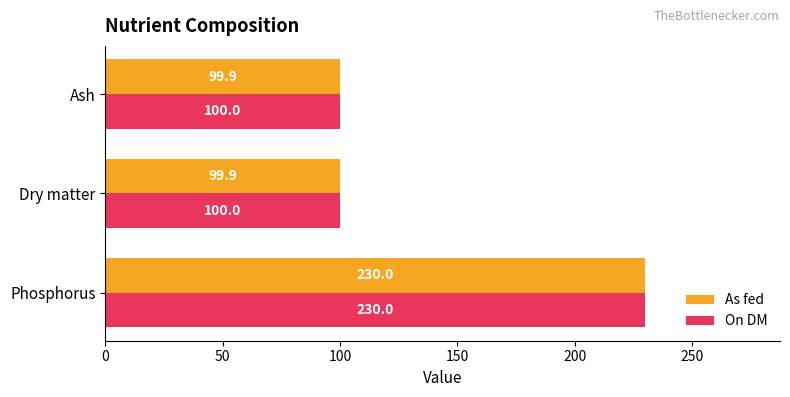

Which series has the largest range (max minus min)?

As fed